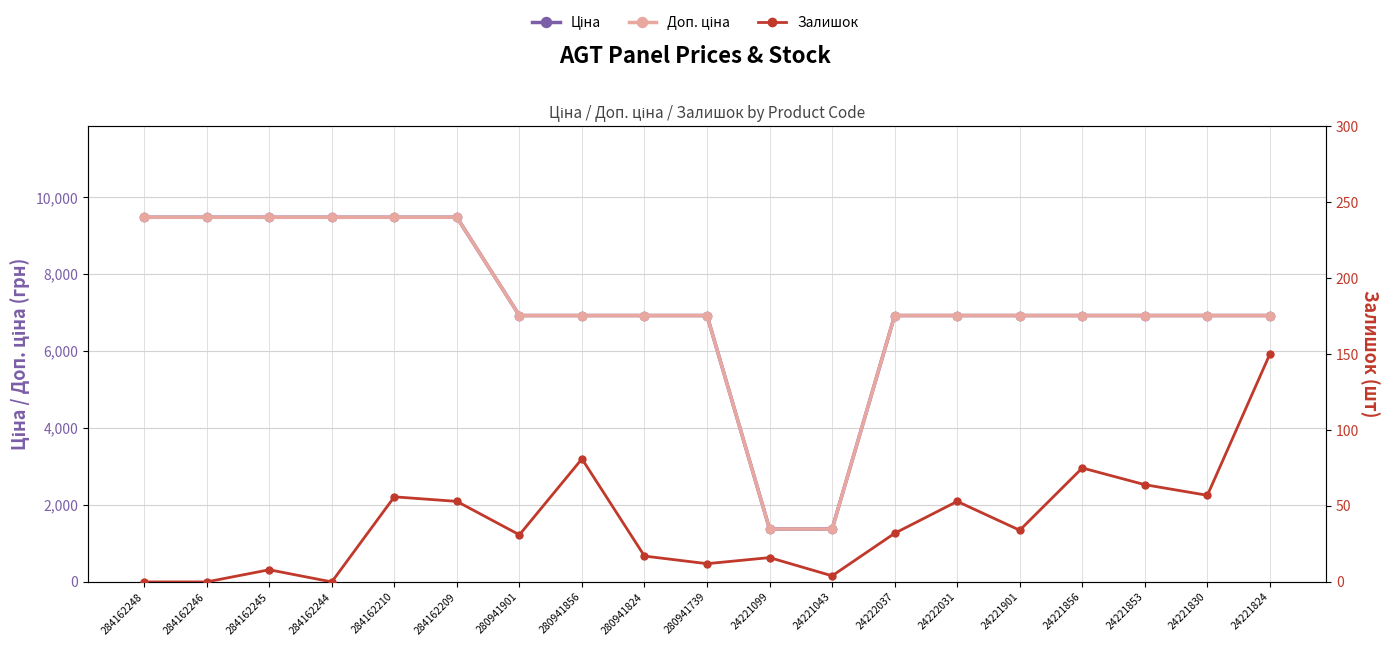

True or false: Доп. ціна and Залишок cross at least once.

False